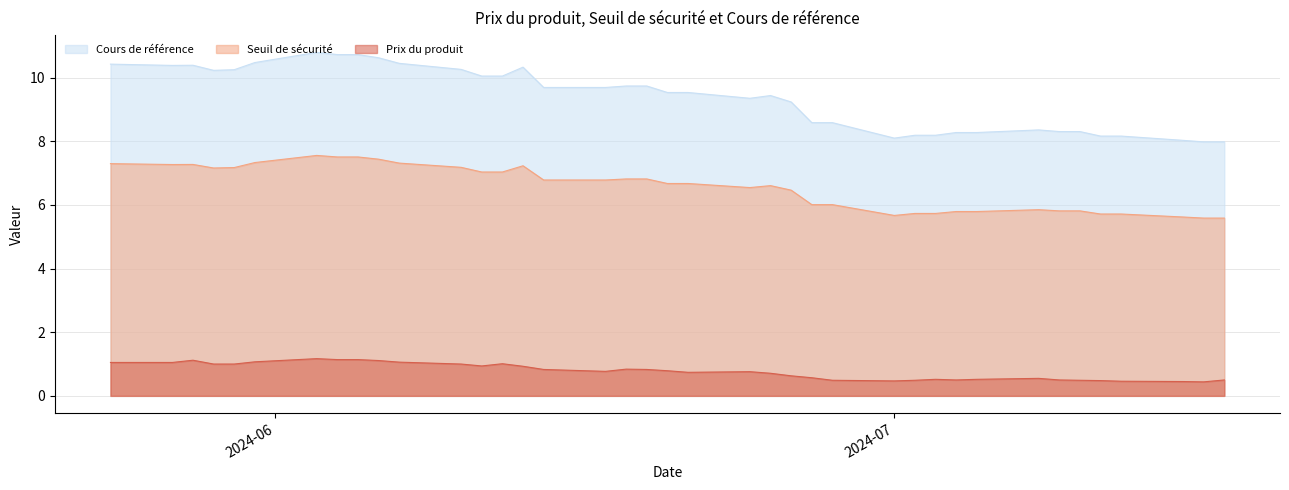

What is the highest value of the Cours de référence series?

10.8